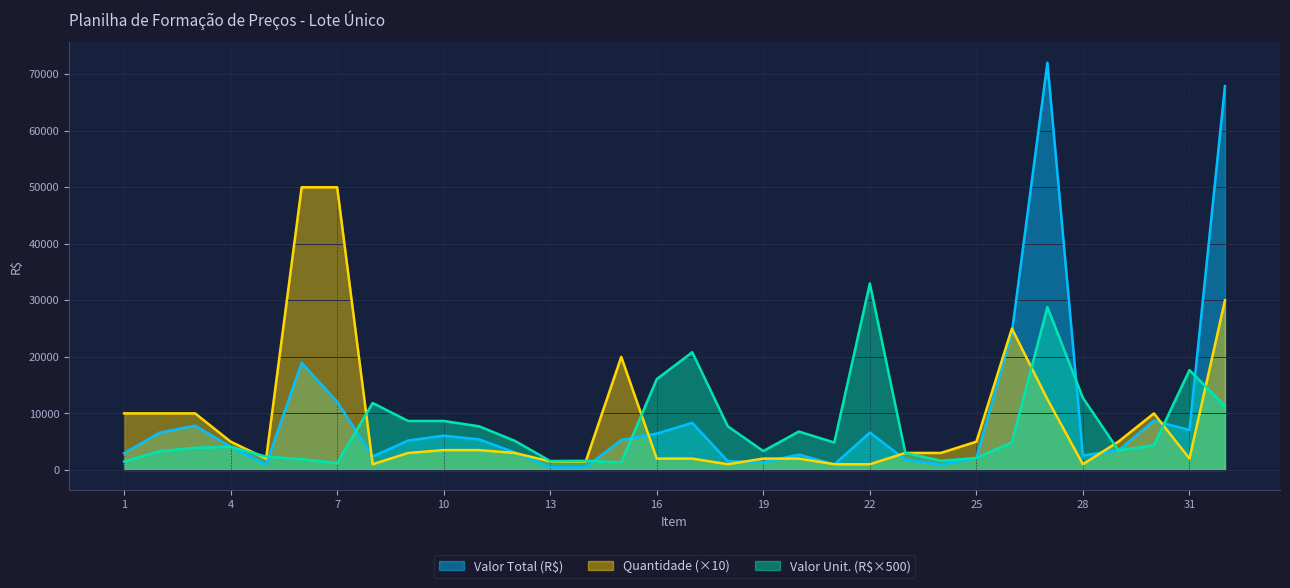

What are all the series names shown in the legend?

Valor Total (R$), Quantidade (×10), Valor Unit. (R$×500)